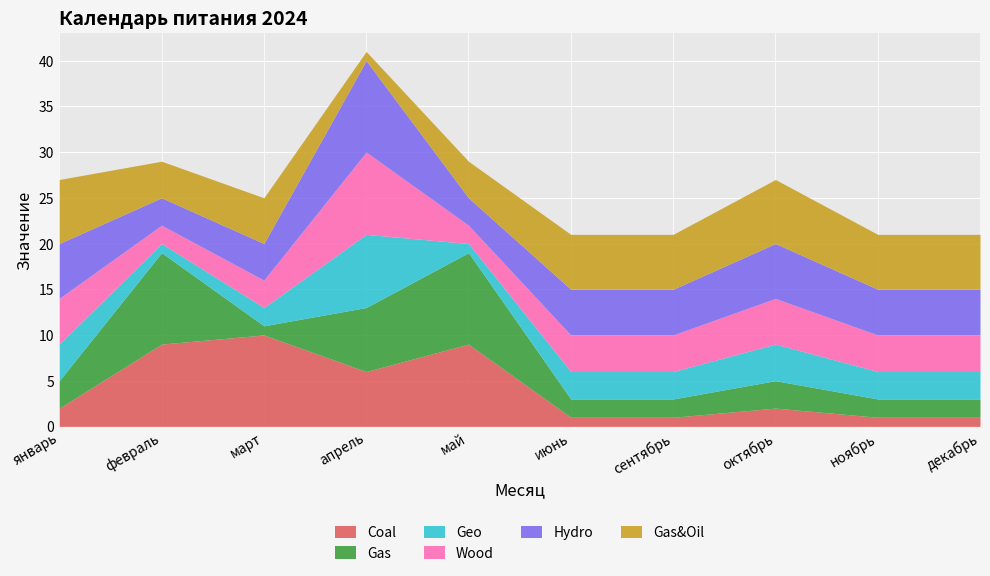

Where is Geo nearest to the value 4?

январь